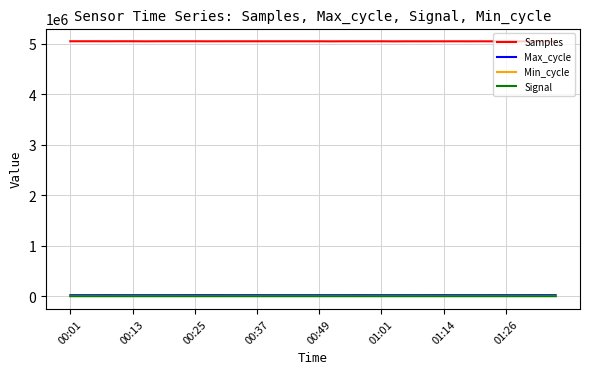

What is the maximum value shown in the chart?

5053967